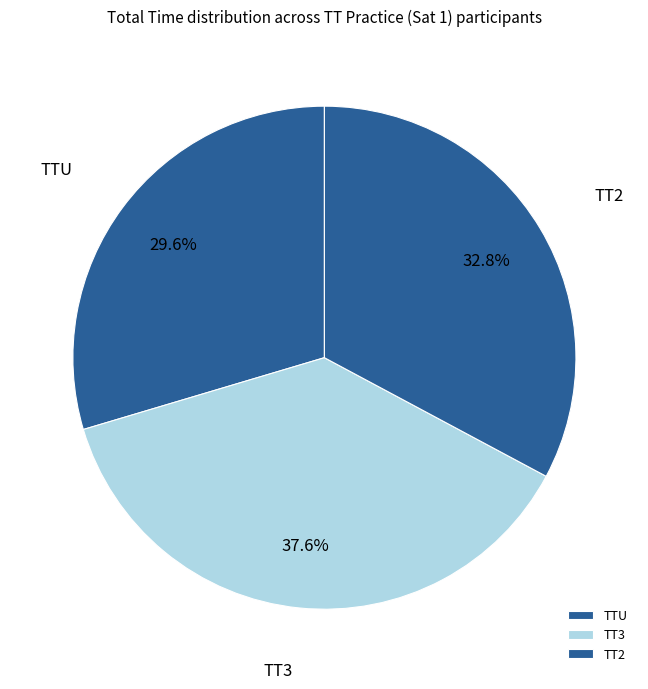

What is the largest slice in the pie chart?

TT3